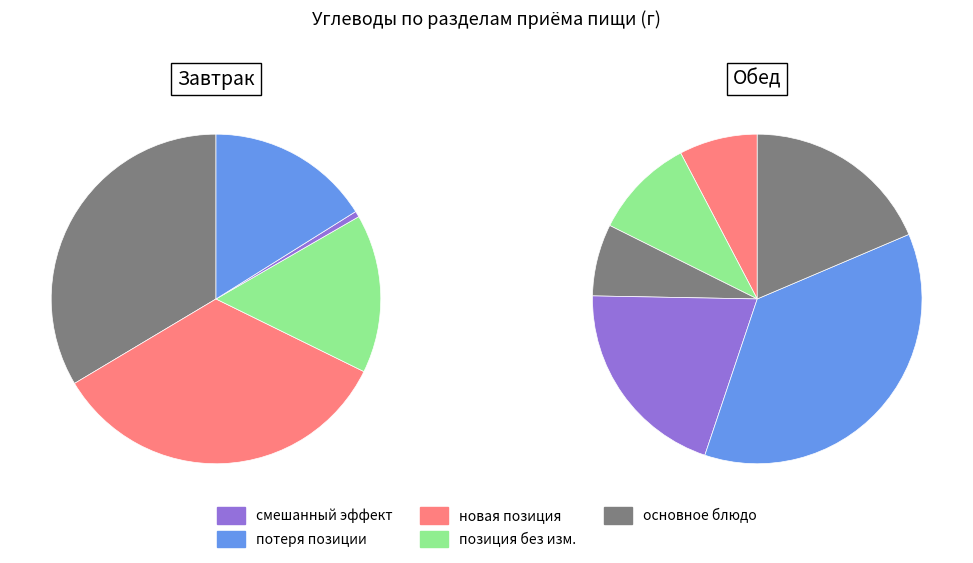

Is гор.напиток (завтрак) the majority of the pie?

No